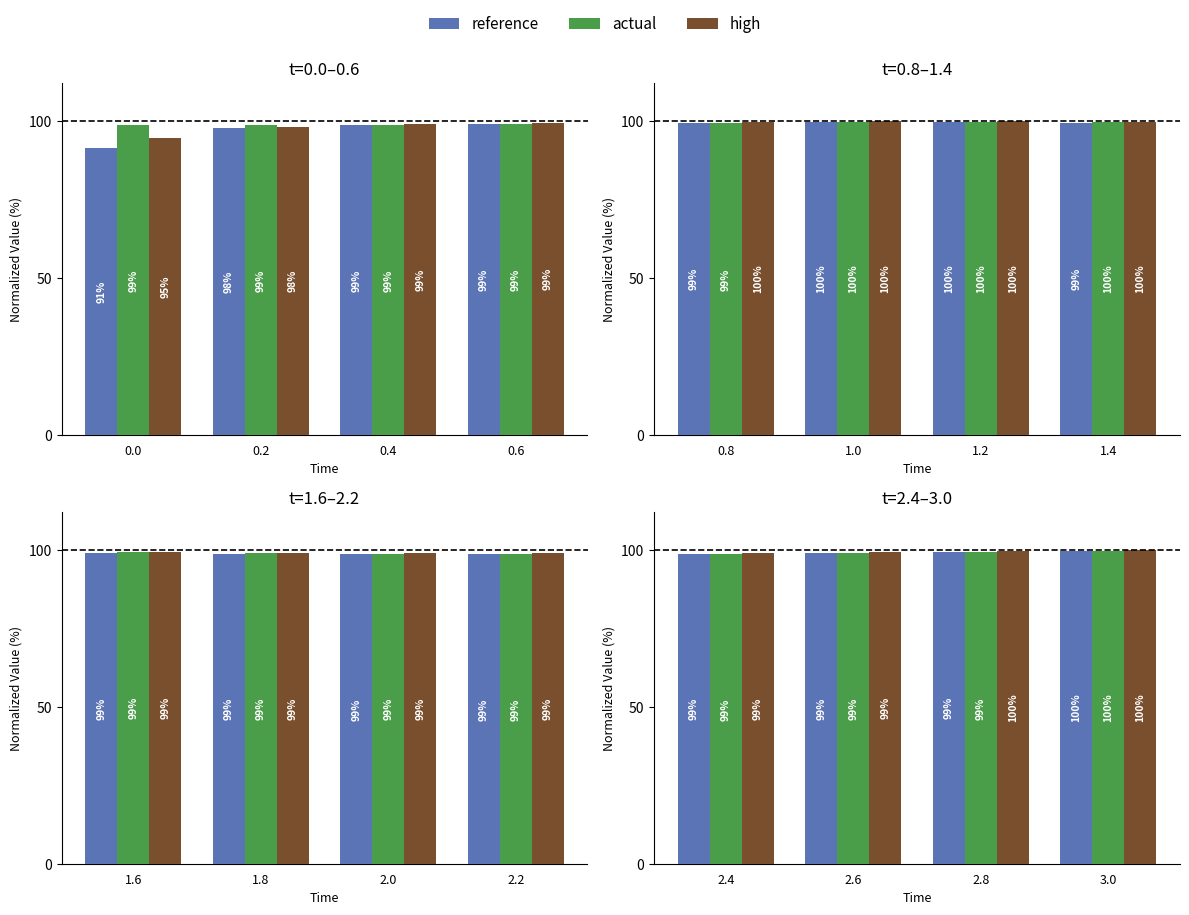

What is the difference between the highest and lowest values at 2.8?

0.5